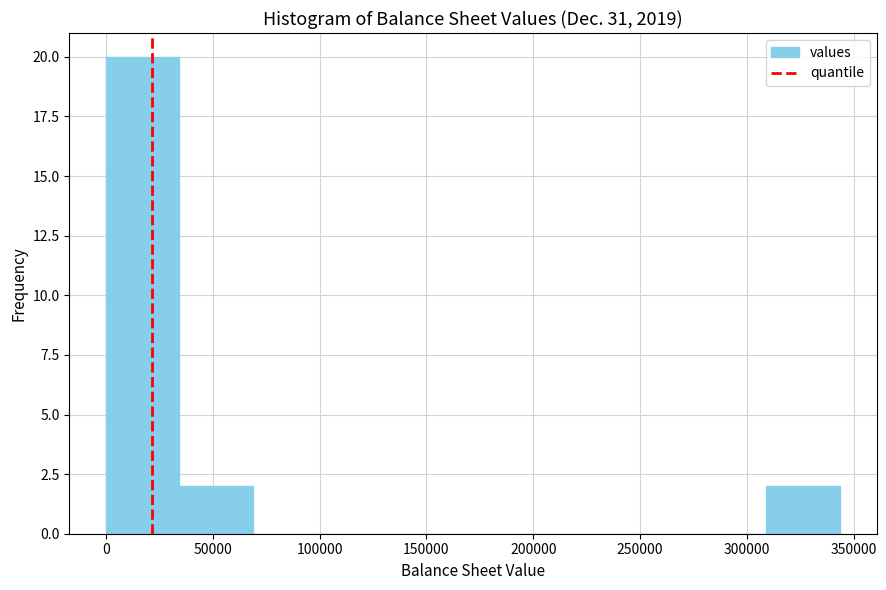

Which range on the x-axis has the tallest bar?

0 to 35000